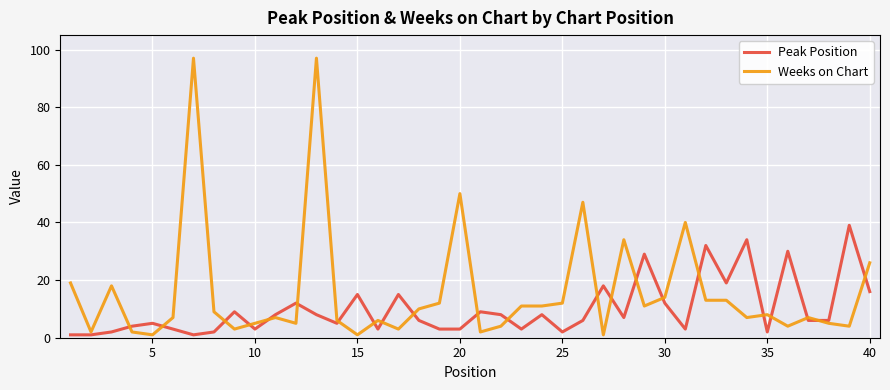

Which series has the widest spread of values?

Weeks on Chart